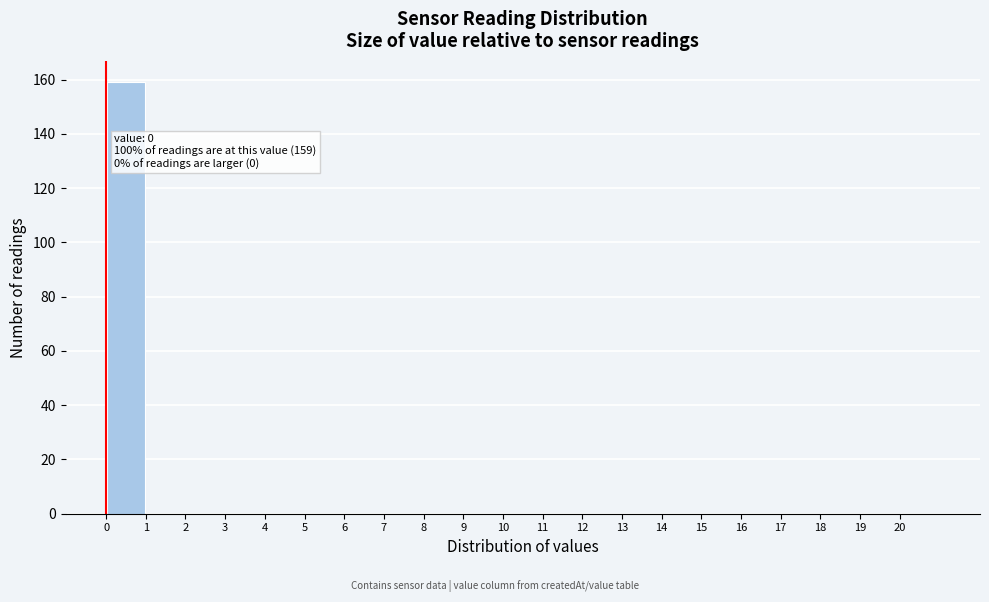

Which range on the x-axis has the tallest bar?

0 to 1